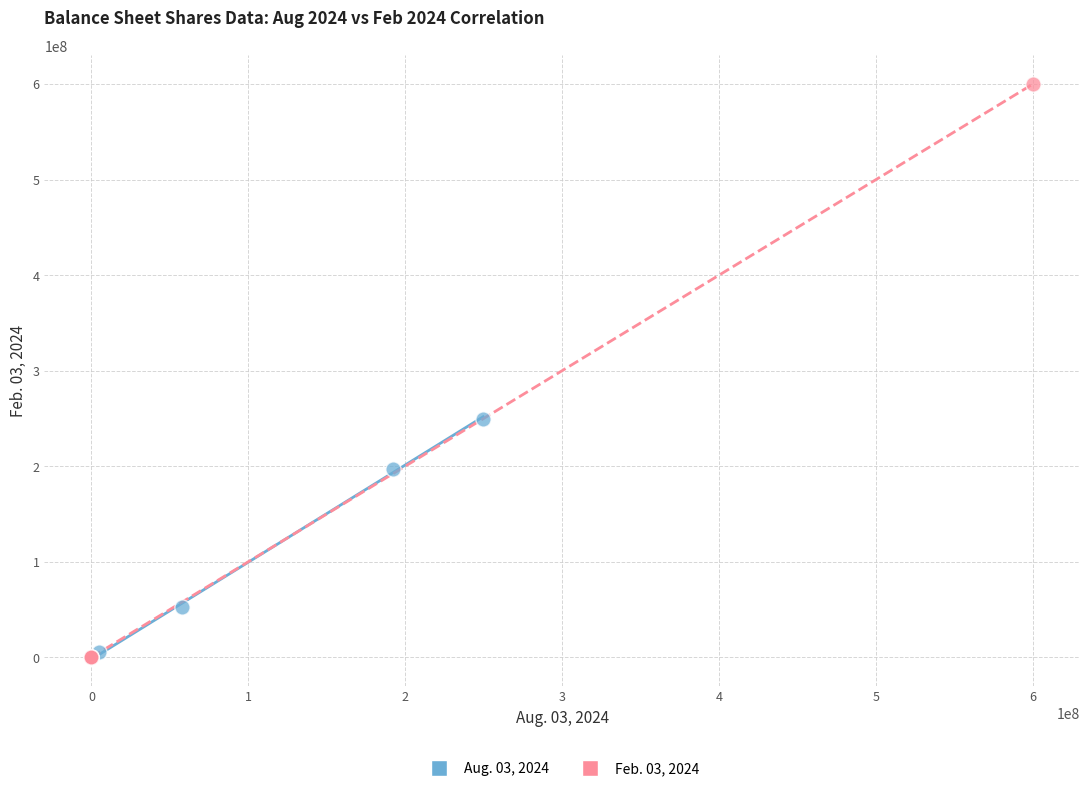

Which series has the widest spread of Y values?

Feb. 03, 2024